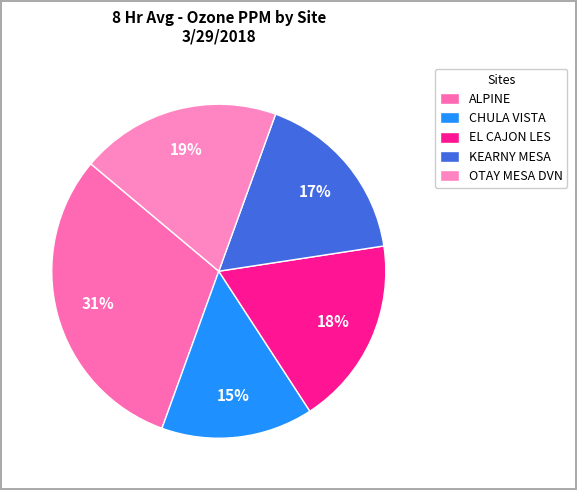

Rank the categories by value from lowest to highest.

CHULA VISTA, KEARNY MESA, EL CAJON LES, OTAY MESA DVN, ALPINE